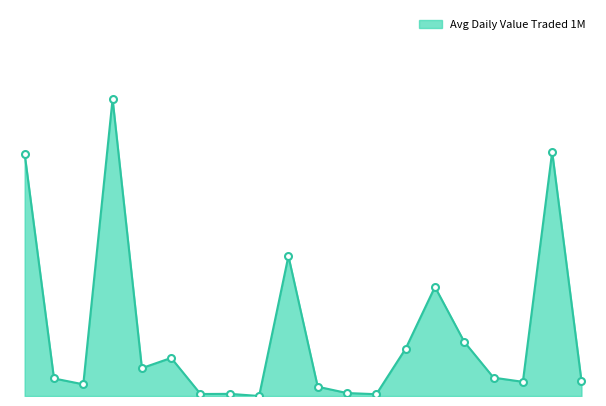

Rank the categories by value from highest to lowest.

4, 19, 1, 10, 15, 16, 14, 6, 5, 17, 2, 20, 18, 3, 11, 12, 8, 7, 13, 9